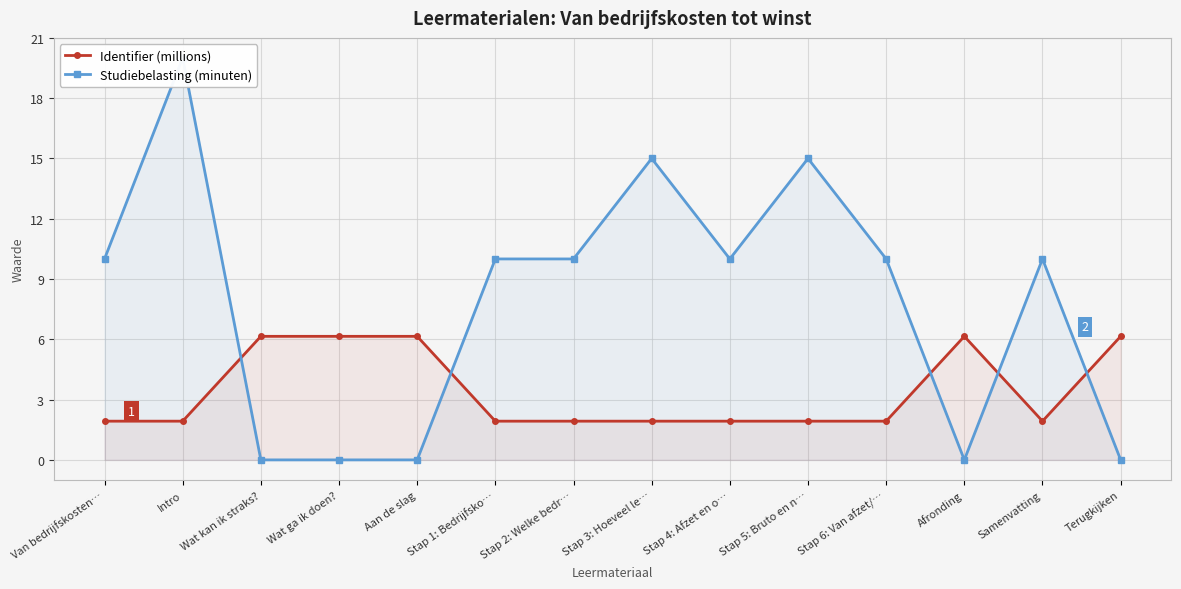

At how many categories does at least one series exceed 5?

14